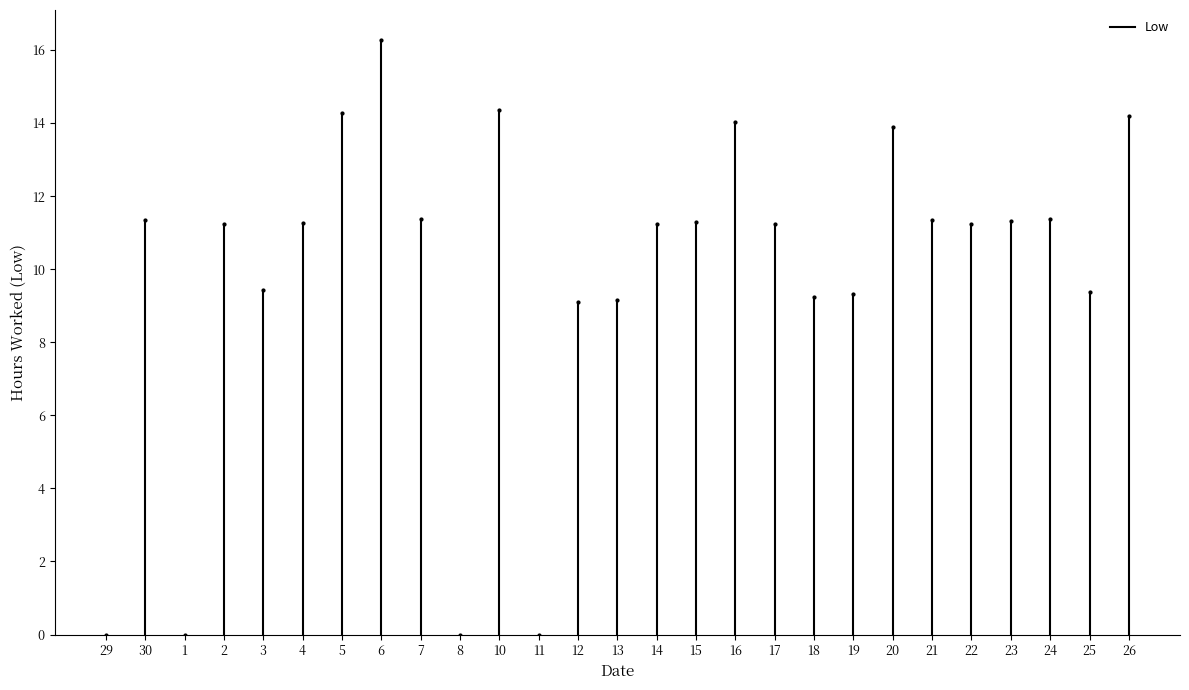

Reading left to right, extract all data points from this chart.

29=0.0	30=11.3	1=0.0	2=11.2	3=9.4	4=11.3	5=14.3	6=16.3	7=11.4	8=0.0	10=14.4	11=0.0	12=9.1	13=9.2	14=11.2	15=11.3	16=14.0	17=11.2	18=9.2	19=9.3	20=13.9	21=11.3	22=11.2	23=11.3	24=11.4	25=9.4	26=14.2